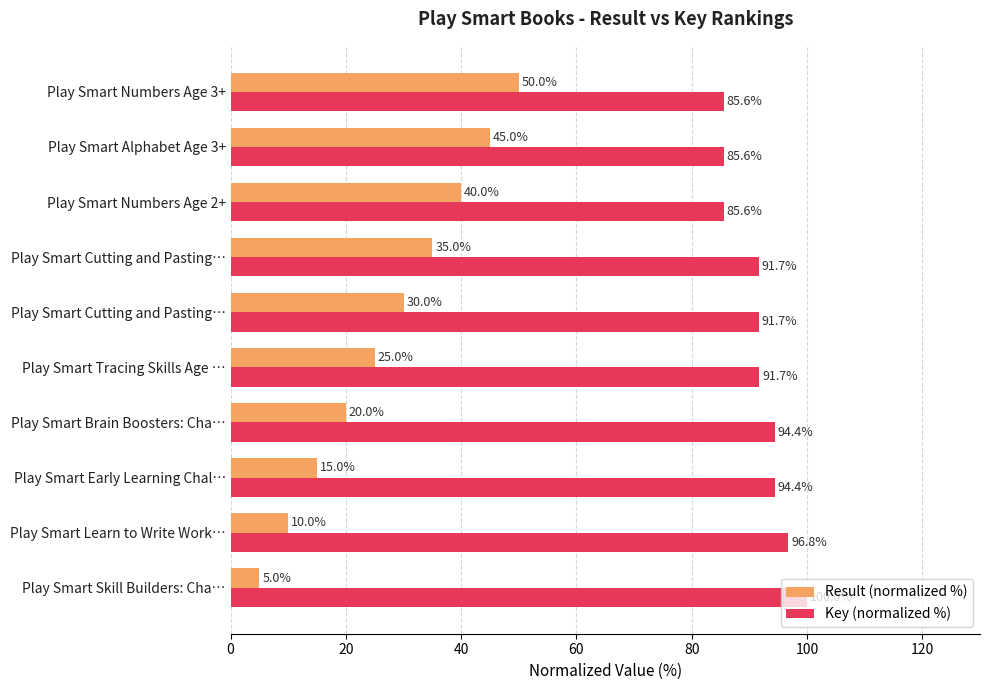

What is the difference between the second highest and minimum values in the Key (normalized %) series?

11.2